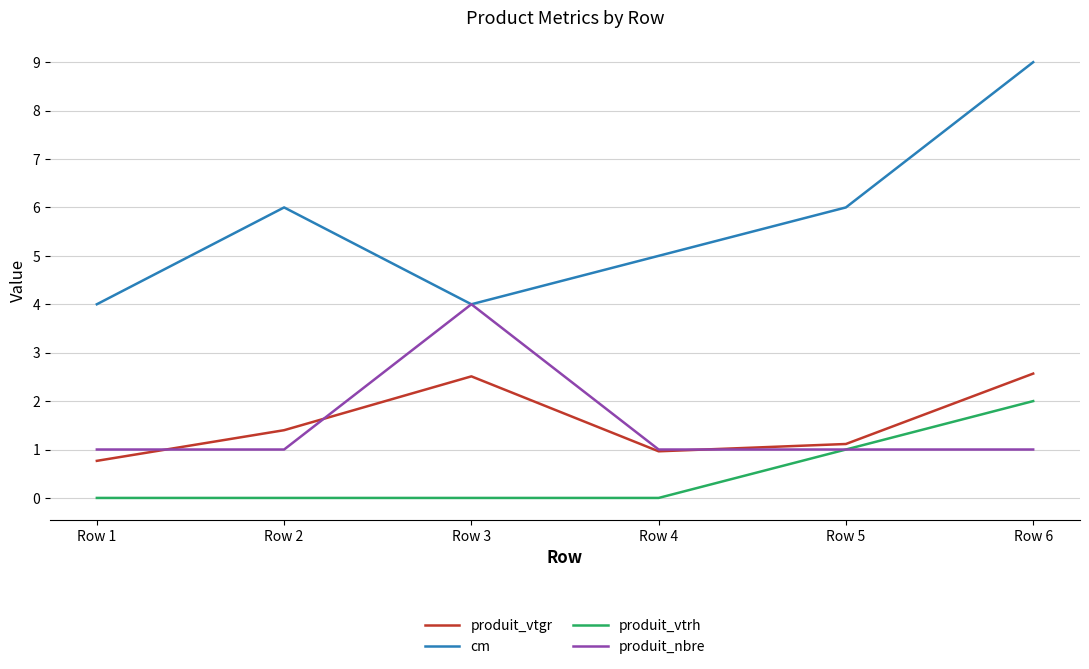

Is the value of produit_vtgr at Row 5 greater than the value of produit_vtrh at Row 6?

No